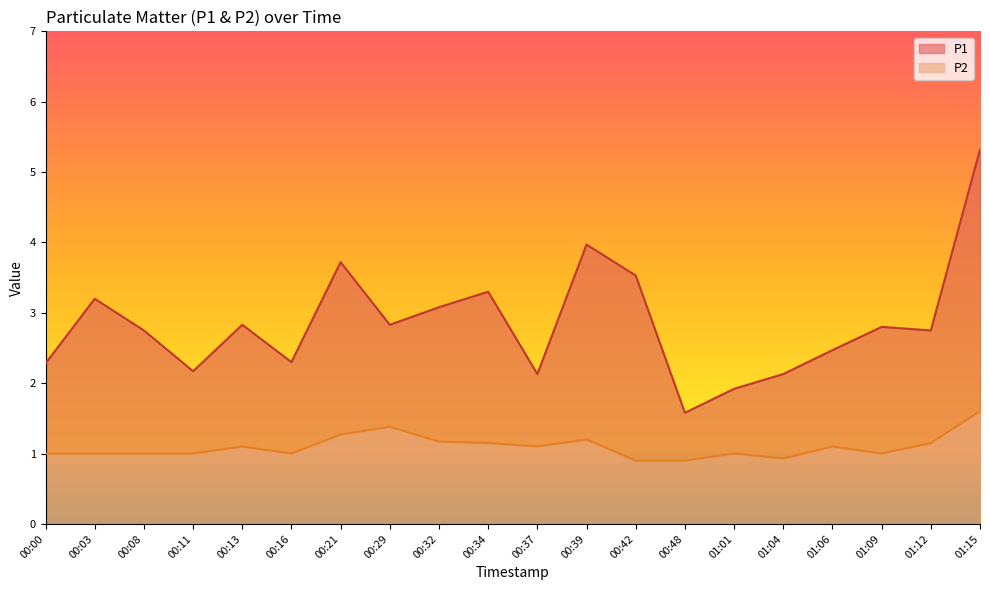

True or false: P2 and P1 intersect in this chart.

False